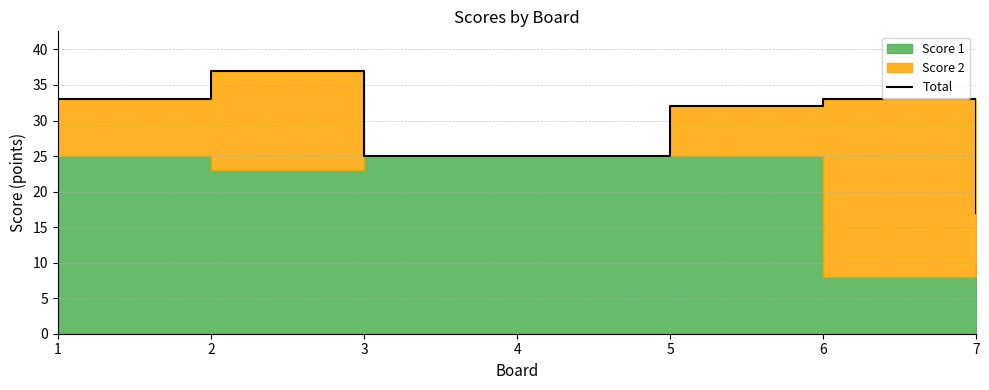

Does the chart have visible grid lines?

Yes